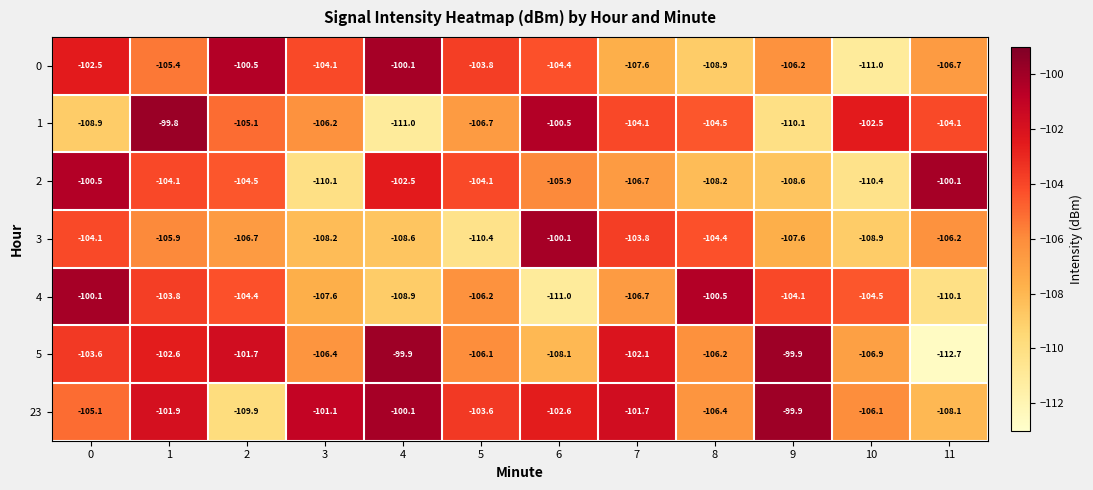

What is the difference between the 2 values at 2 and 0?

4.0